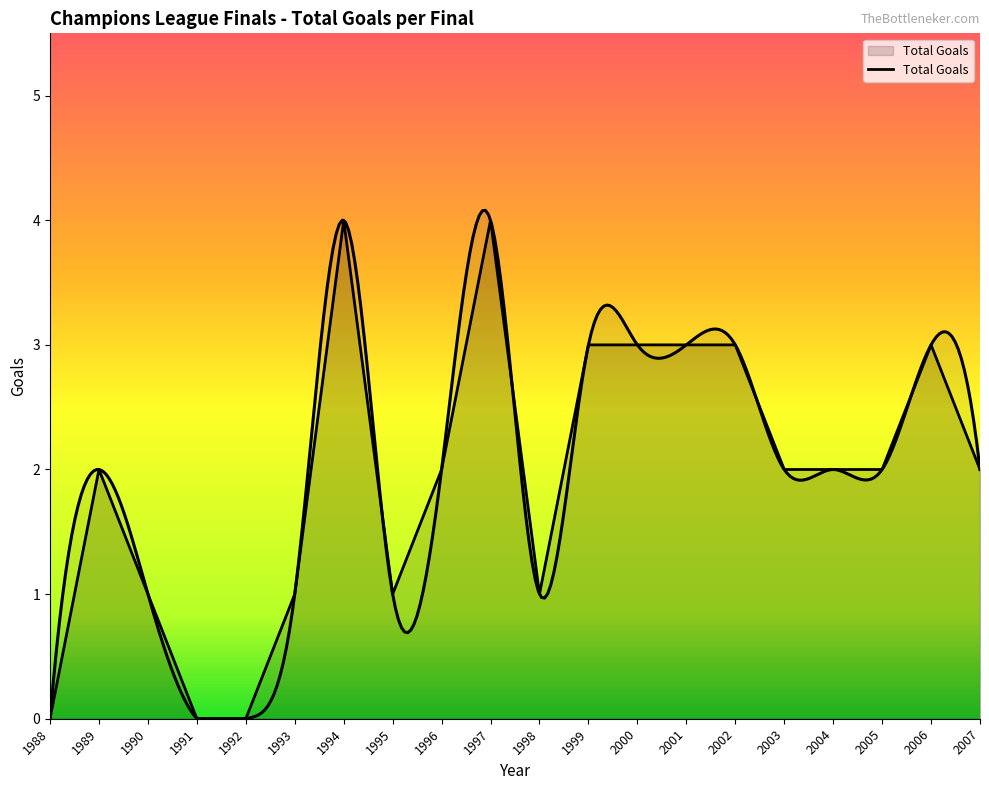

The chart shows a value of 2 at 1996. True or false?

True